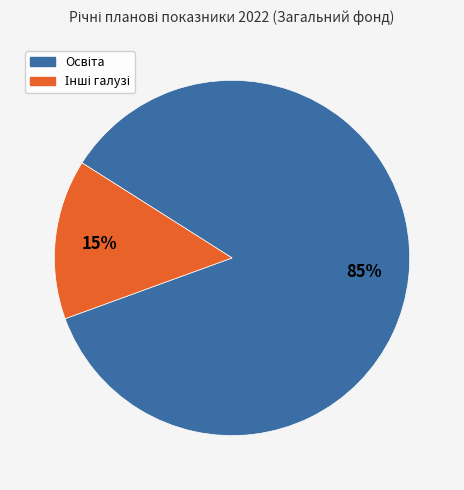

Is there any slice that represents more than half of the pie?

Yes